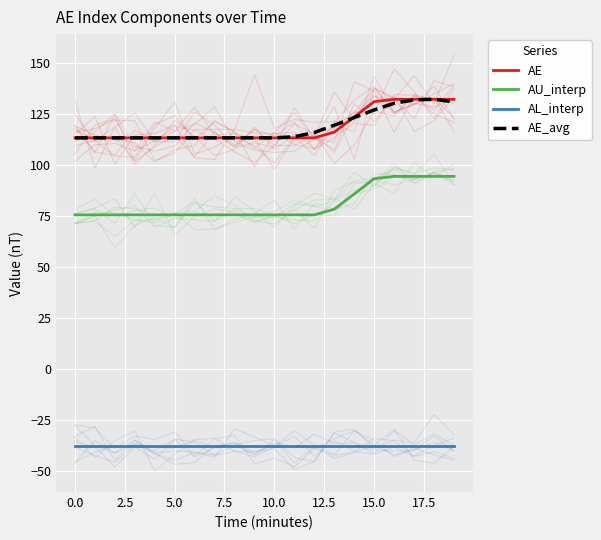

Which series has the largest total across all categories?

AE